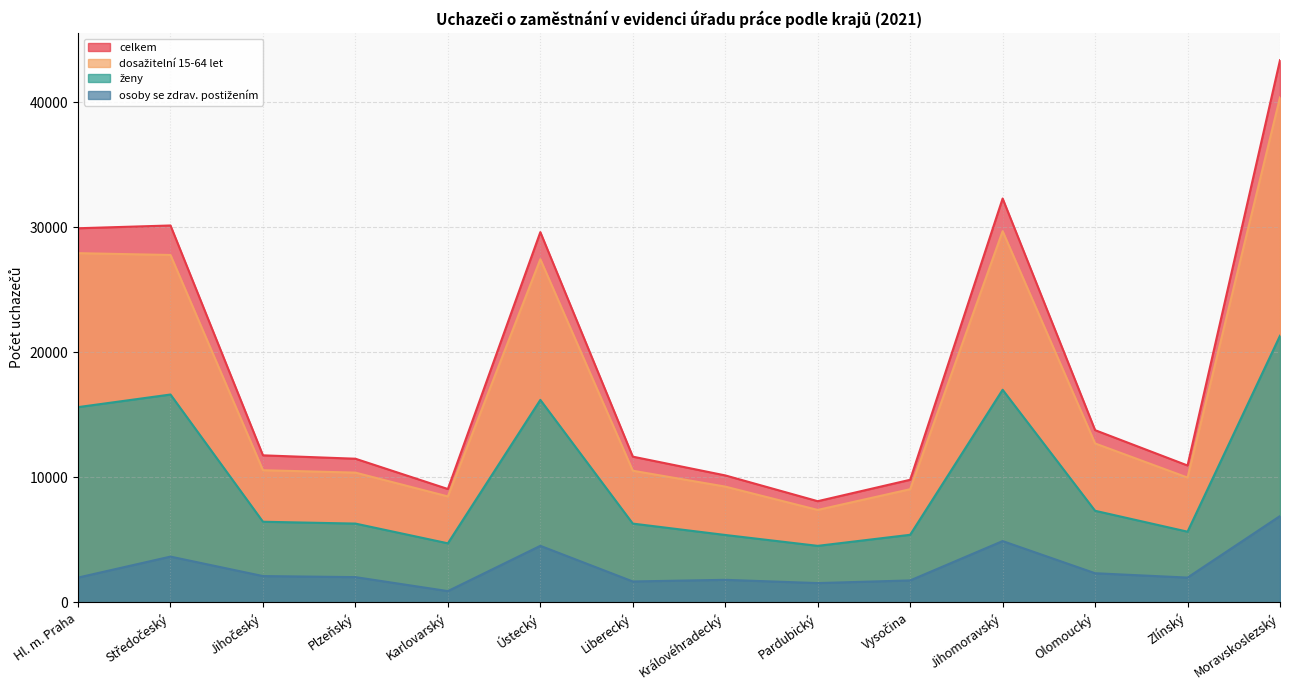

How many interior local valleys does the osoby se zdrav. postižením series have?

4